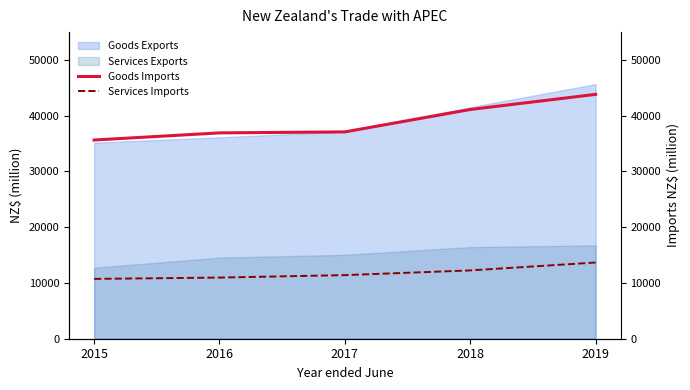

Where is Goods Exports nearest to the value 40420?

2018